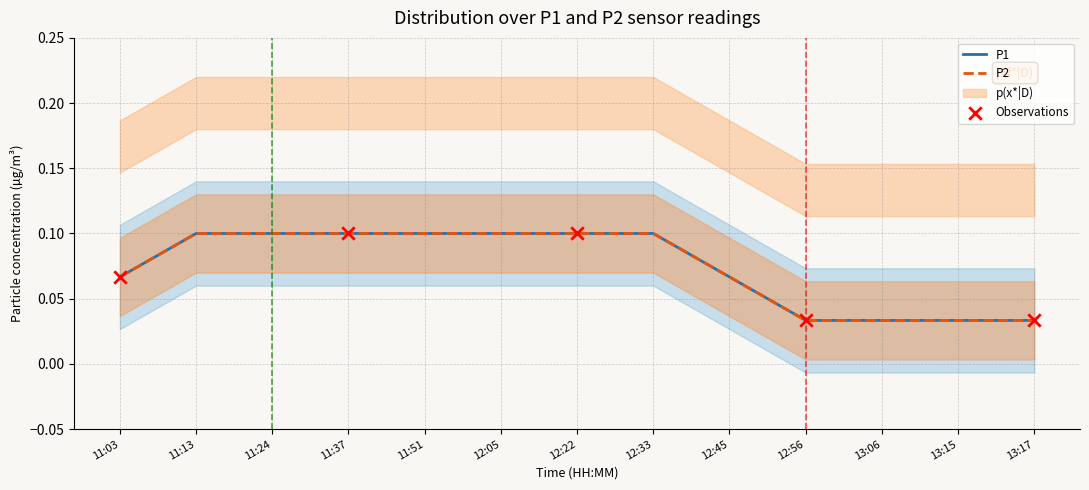

At how many categories does at least one series exceed 0?

13